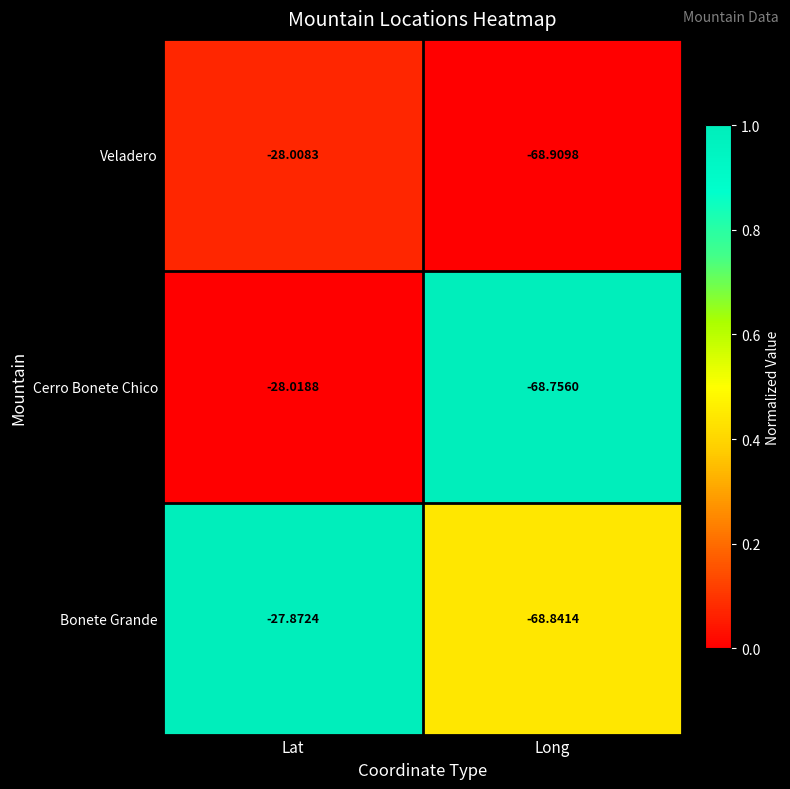

Rank the series by their average value, from highest to lowest.

Bonete Grande, Cerro Bonete Chico, Veladero